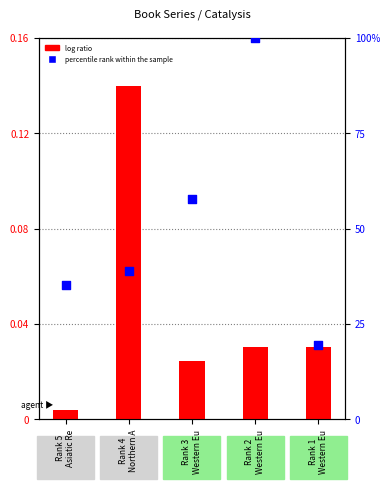

Is the value of log ratio at Rank 4
Northern A greater than the value of percentile rank within the sample at Rank 5
Asiatic Re?

No